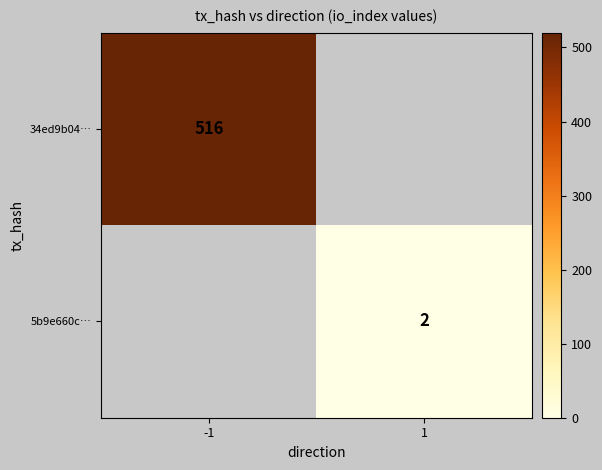

Is it true that 5b9e660c… equals 0 at 1?

False